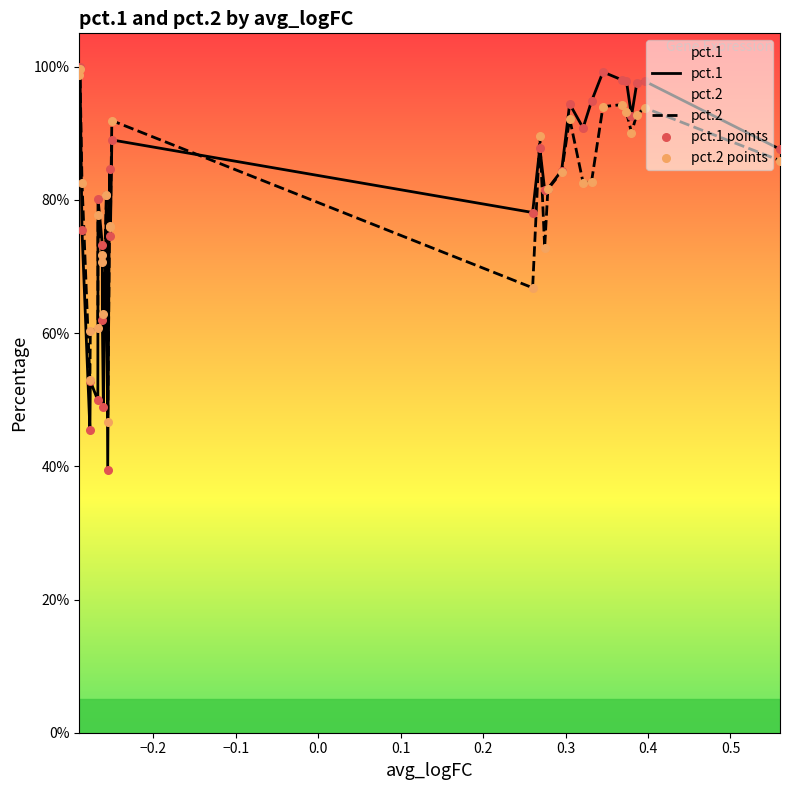

Is the value of pct.2 at 24 greater than the value of pct.1 points at 10?

Yes